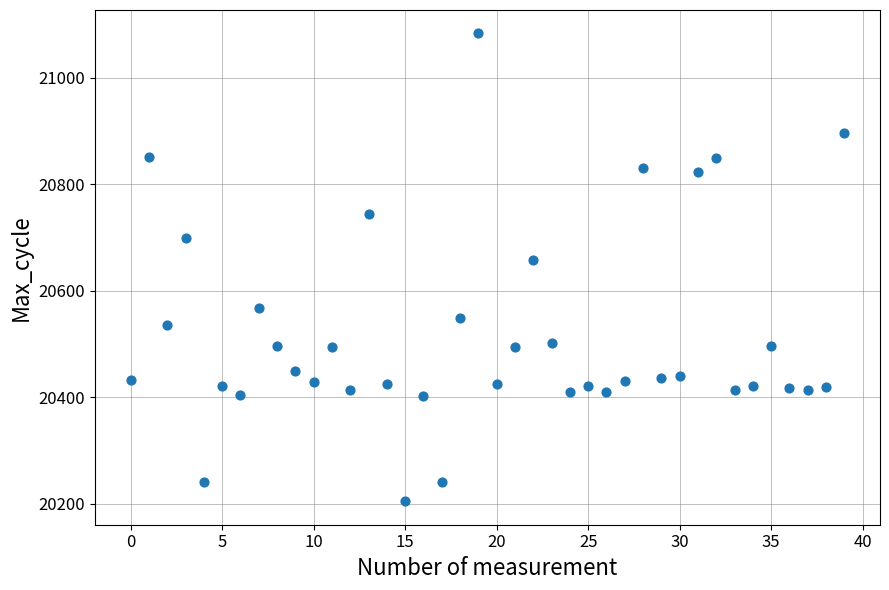

What Y value in the scatter plot is closest to 20644?

20658